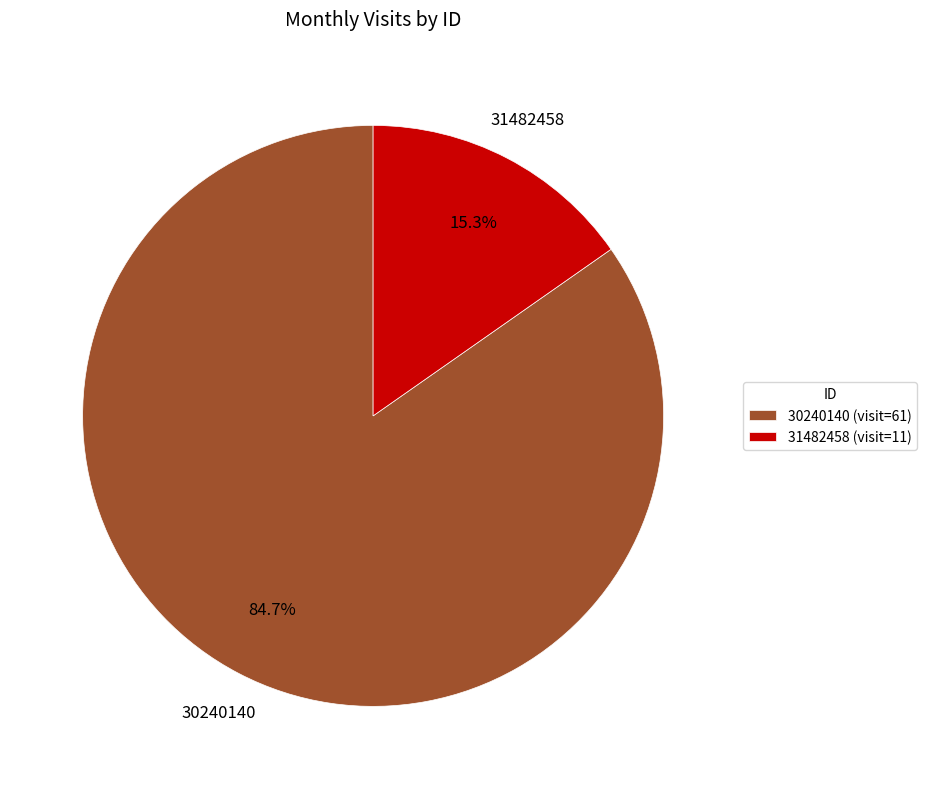

How many segments does this pie chart have?

2